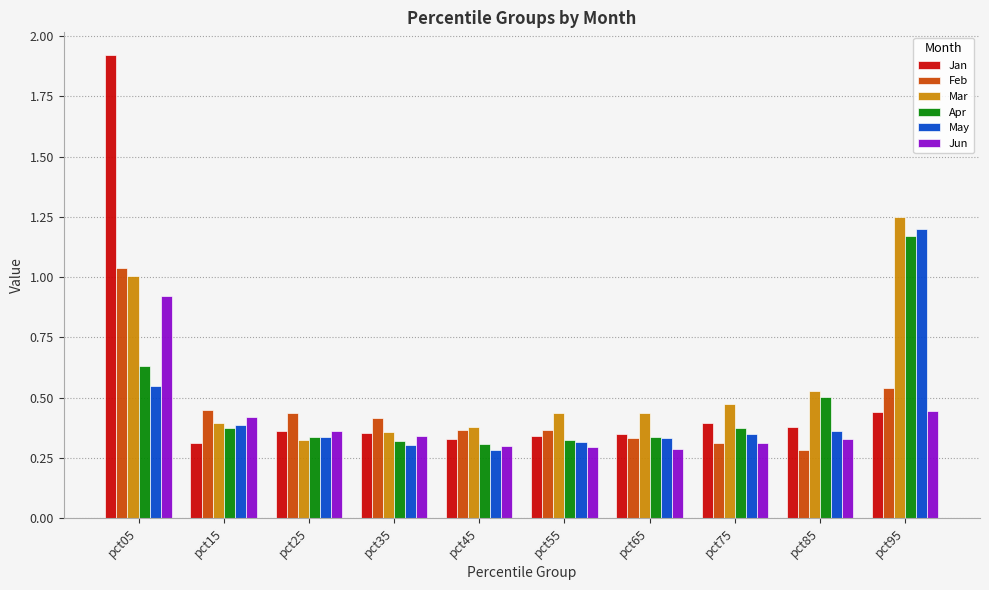

Which series changed the most between pct05 and pct45?

Jan